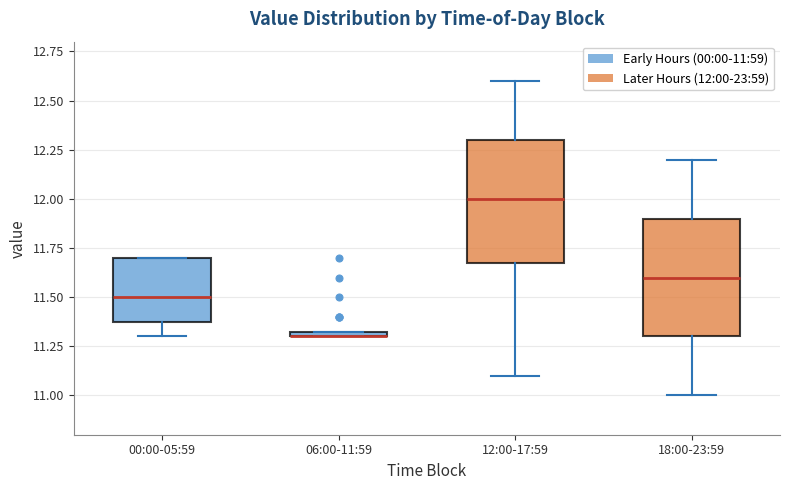

Where does the lower whisker of the box for 12:00-17:59 end on the y-axis? The values are not printed on the chart, so give them approximately, as read against the axis.

11.10